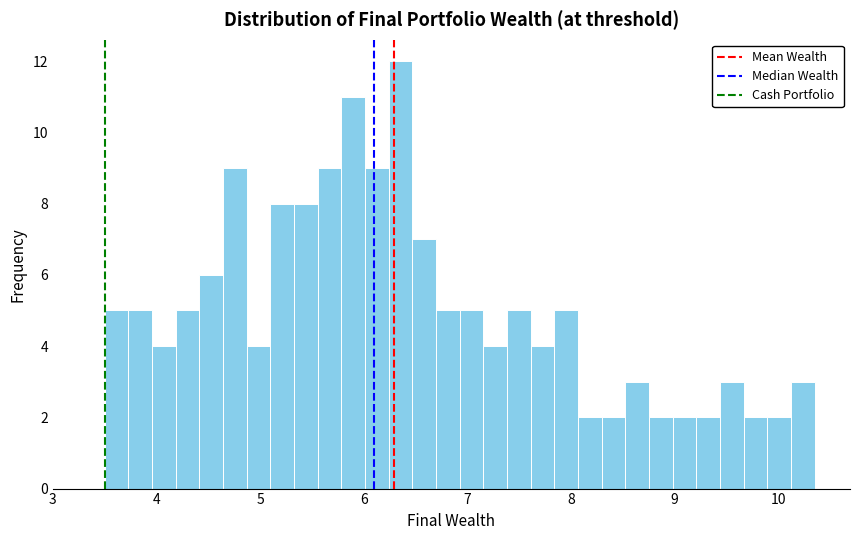

Read against the x-axis, roughly where is the centre of the tallest bar?

6.4